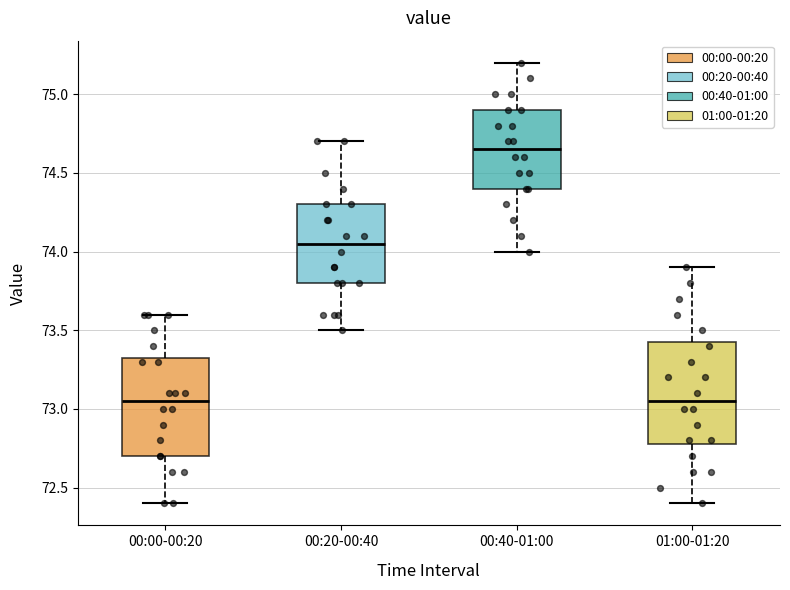

Where is the upper edge of the box for 00:40-01:00 on the y-axis? The values are not printed on the chart, so give them approximately, as read against the axis.

74.90